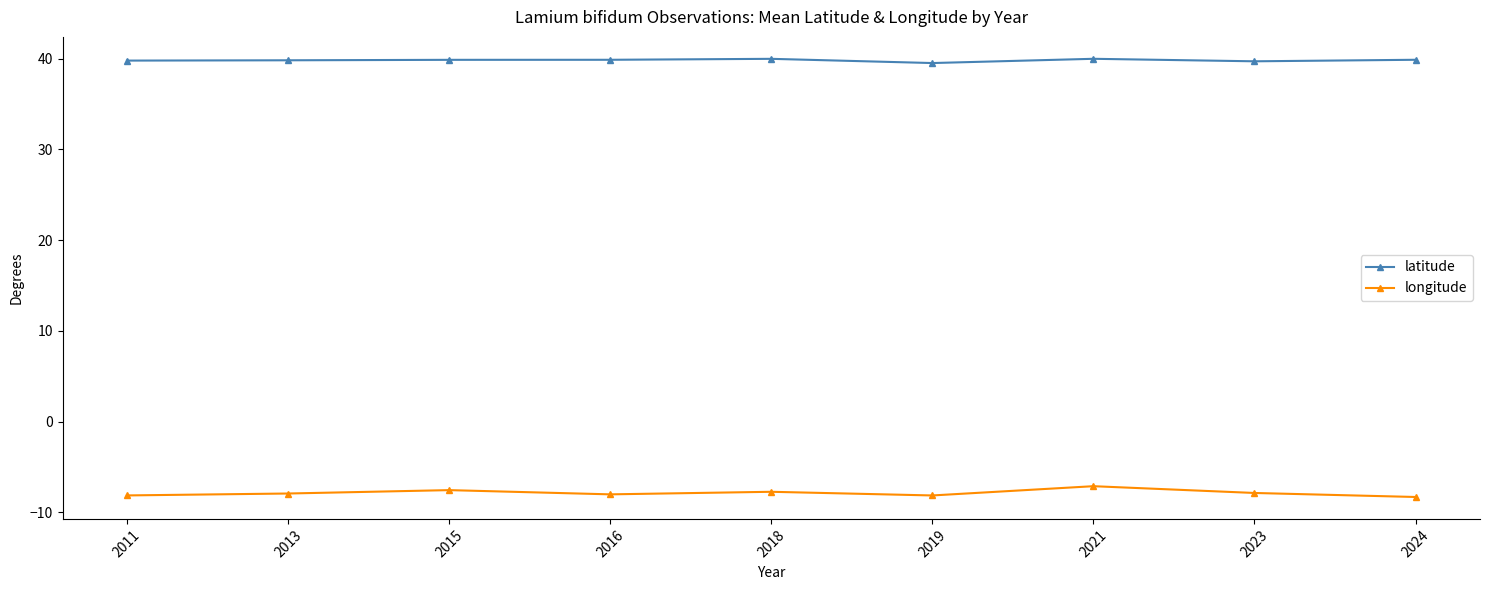

True or false: latitude and longitude intersect in this chart.

False